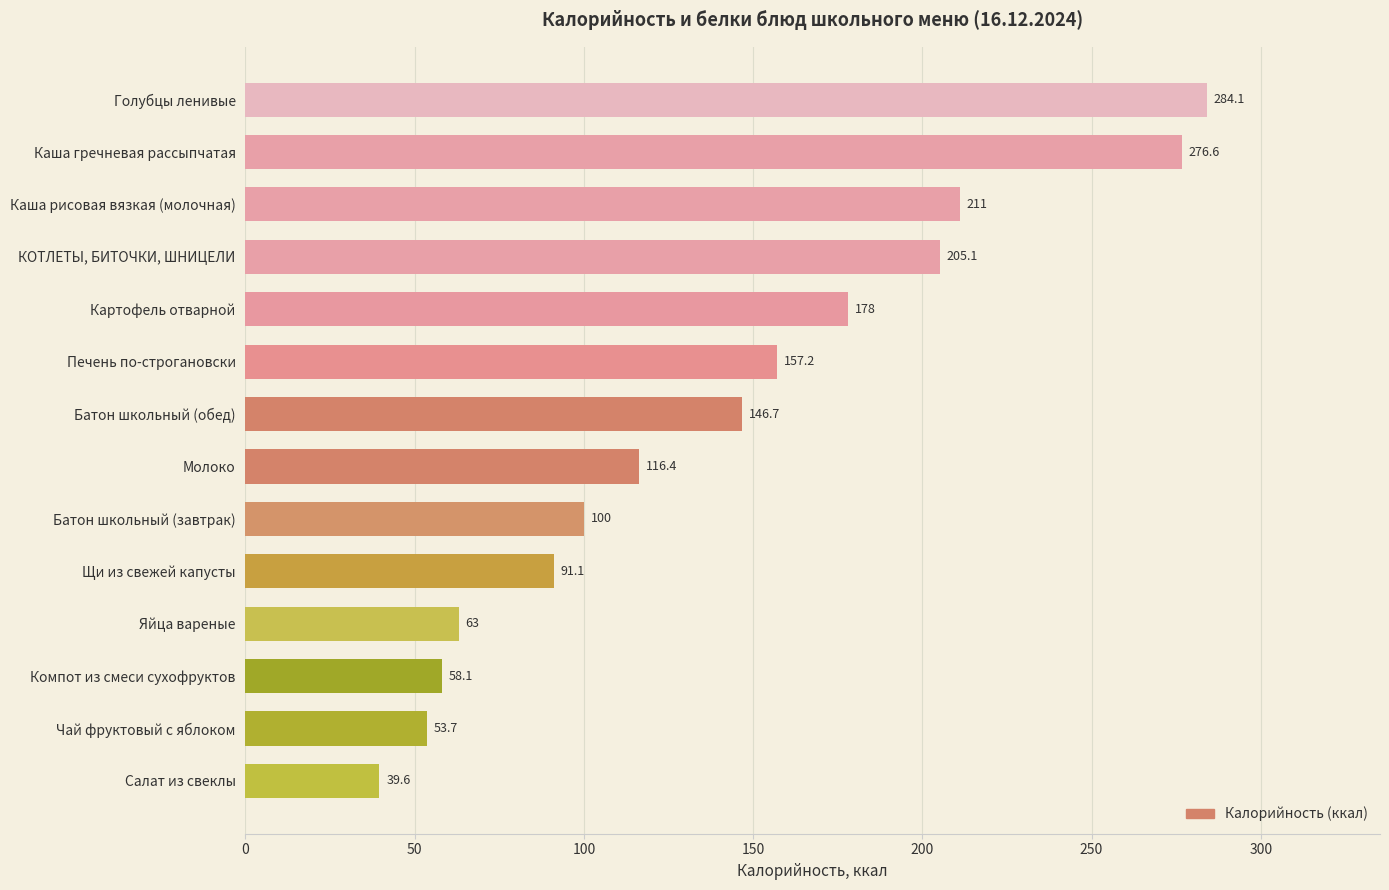

List the labels in order of value, smallest first.

Салат из свеклы, Чай фруктовый с яблоком, Компот из смеси сухофруктов, Яйца вареные, Щи из свежей капусты, Батон школьный (завтрак), Молоко, Батон школьный (обед), Печень по-строгановски, Картофель отварной, КОТЛЕТЫ, БИТОЧКИ, ШНИЦЕЛИ, Каша рисовая вязкая (молочная), Каша гречневая рассыпчатая, Голубцы ленивые